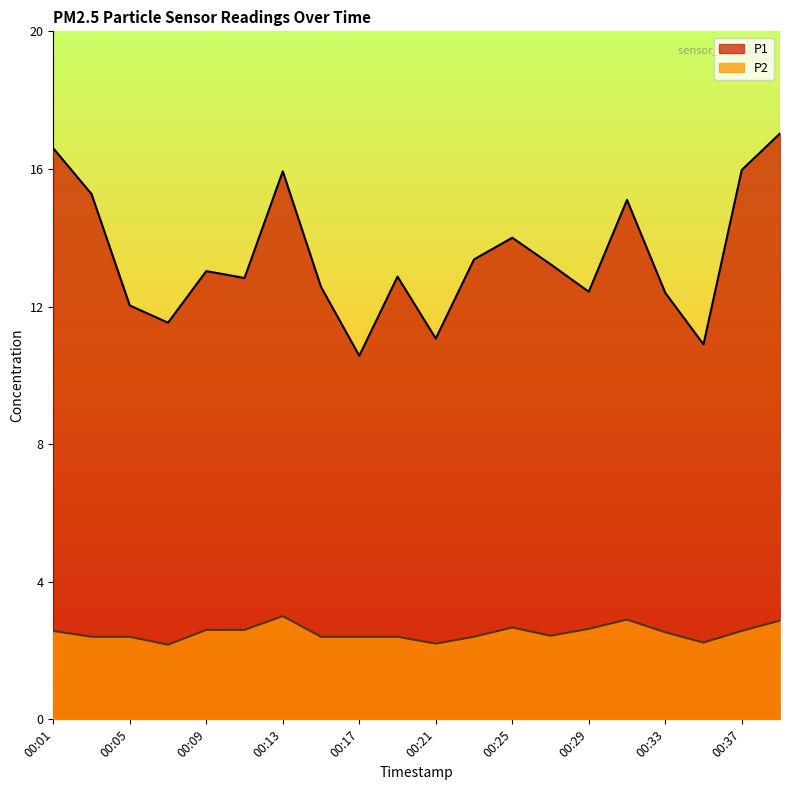

Reading left to right, list all the values displayed in this chart.

P1: 00:01=16.6	00:03=15.3	00:05=12.0	00:07=11.5	00:09=13.0	00:11=12.8	00:13=15.9	00:15=12.6	00:17=10.6	00:19=12.9	00:21=11.1	00:23=13.4	00:25=14.0	00:27=13.2	00:29=12.4	00:31=15.1	00:33=12.4	00:35=10.9	00:37=16.0	00:39=17.0
P2: 00:01=2.6	00:03=2.4	00:05=2.4	00:07=2.2	00:09=2.6	00:11=2.6	00:13=3.0	00:15=2.4	00:17=2.4	00:19=2.4	00:21=2.2	00:23=2.4	00:25=2.7	00:27=2.4	00:29=2.6	00:31=2.9	00:33=2.5	00:35=2.2	00:37=2.6	00:39=2.9